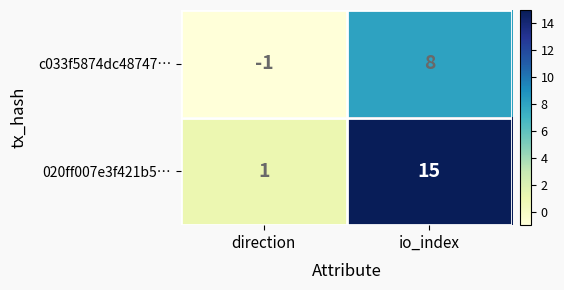

Which series has the largest range (max minus min)?

020ff007e3f421b5…